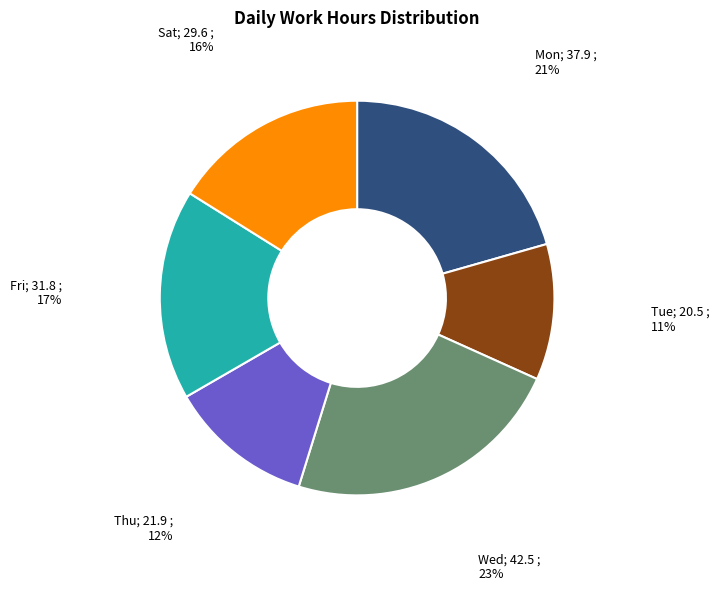

To the nearest percent, what is the average slice percentage?

17%